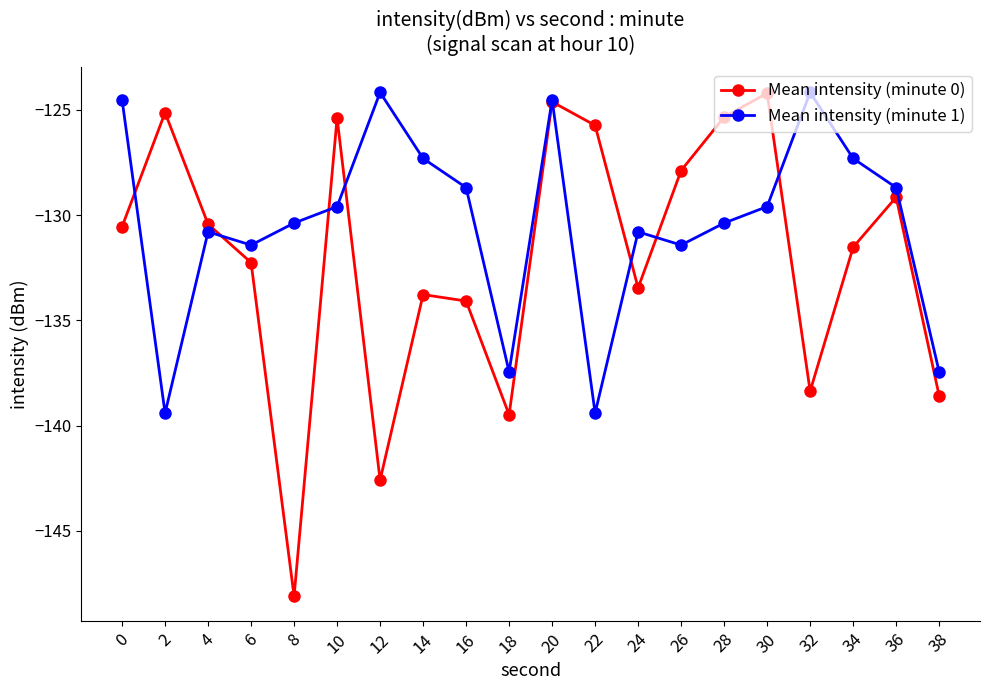

Which series has the largest total across all categories?

Mean intensity (minute 1)